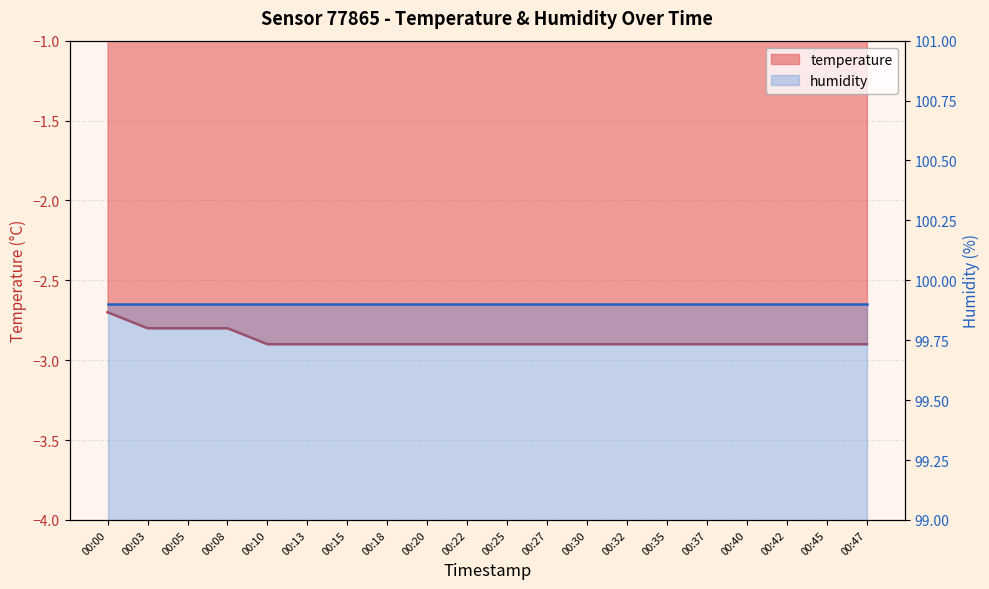

What is the difference between the second highest and minimum values?

0.1